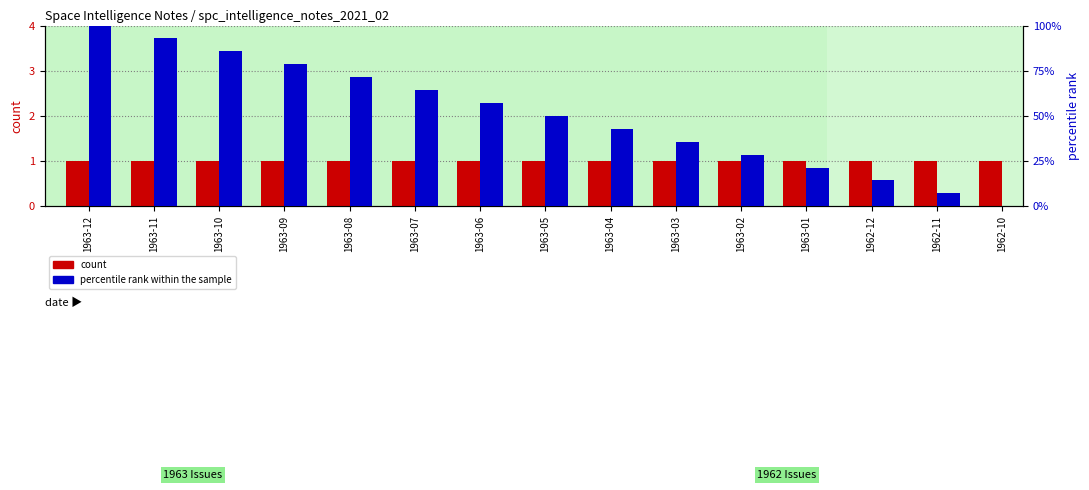

At which category does the chart reach its peak across all series?

1963-12